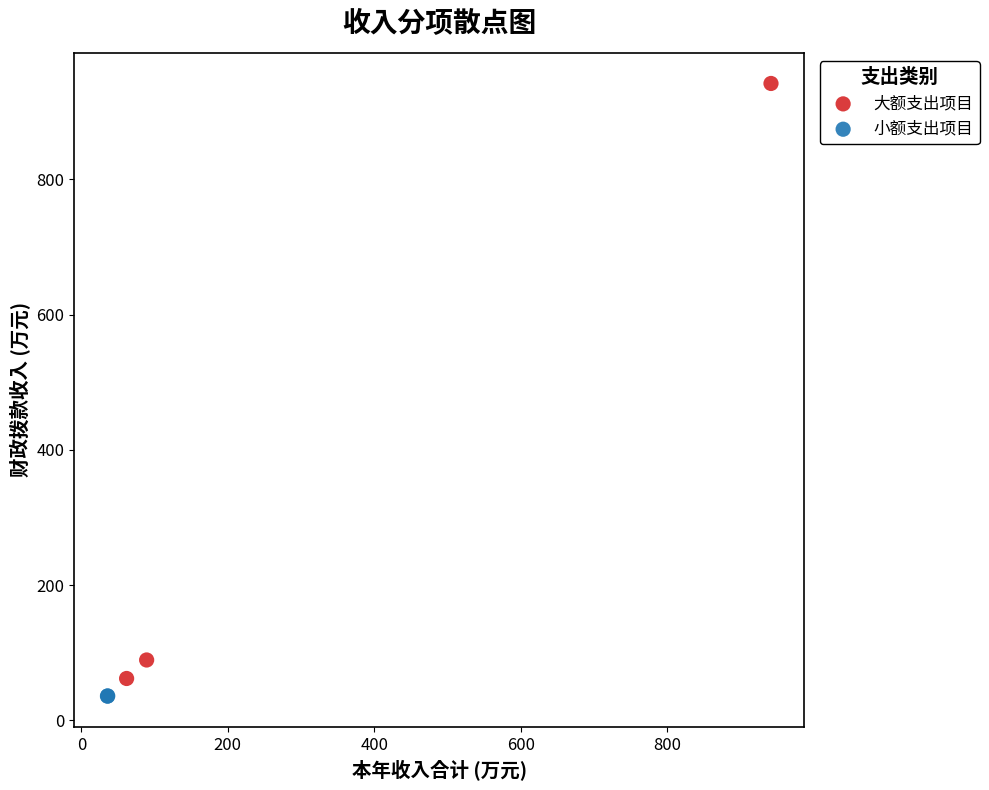

Which series contains the highest Y value?

大额支出项目